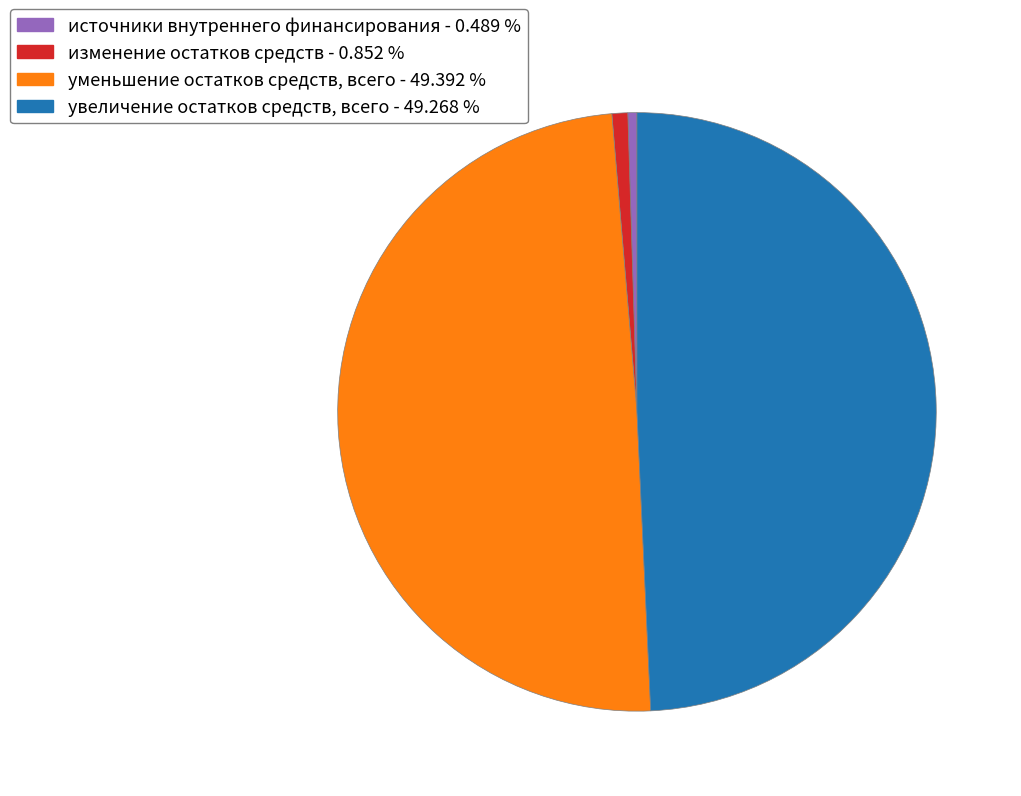

Is the sum of увеличение остатков средств, всего and уменьшение остатков средств, всего greater than half?

Yes